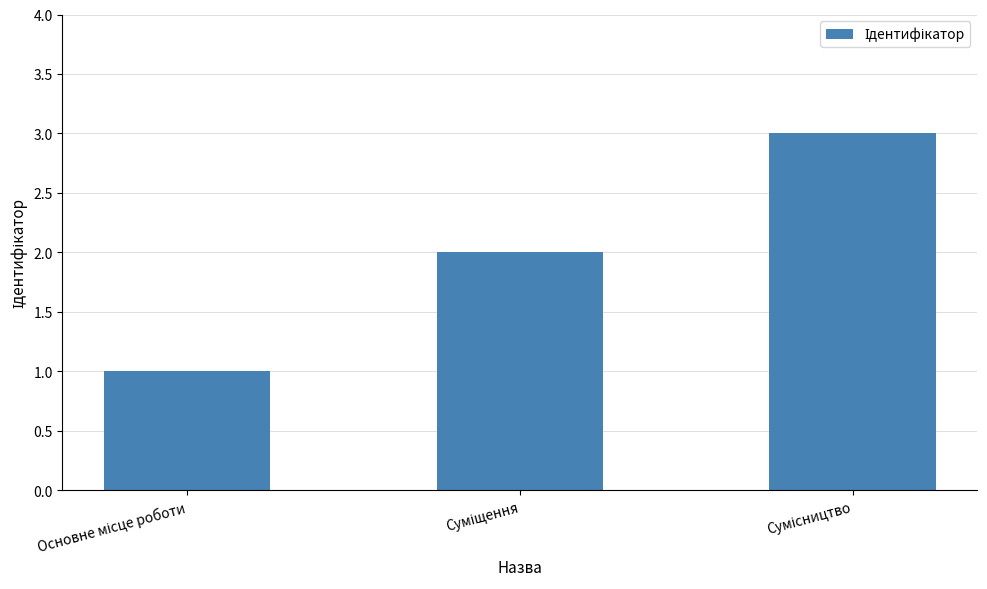

What is the maximum value shown in the chart?

3